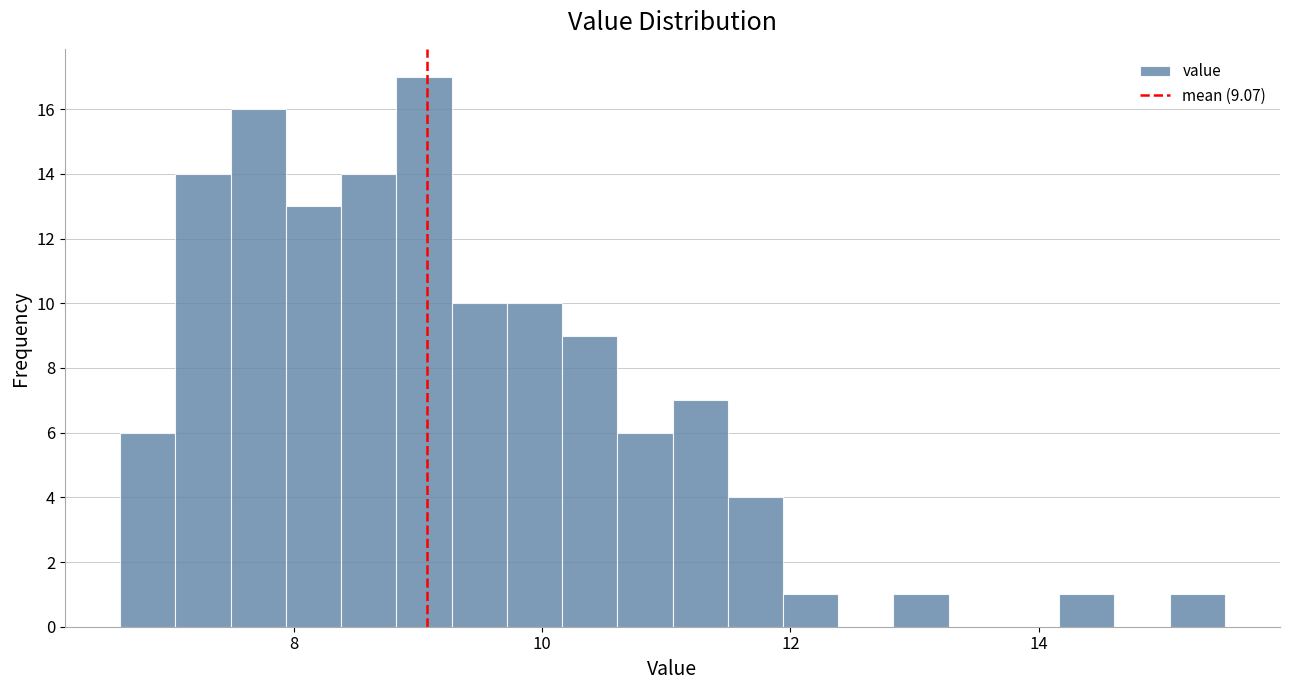

Around what value on the x-axis is the tallest bar? Give the approximate position of its centre, as read against the axis.

9.0